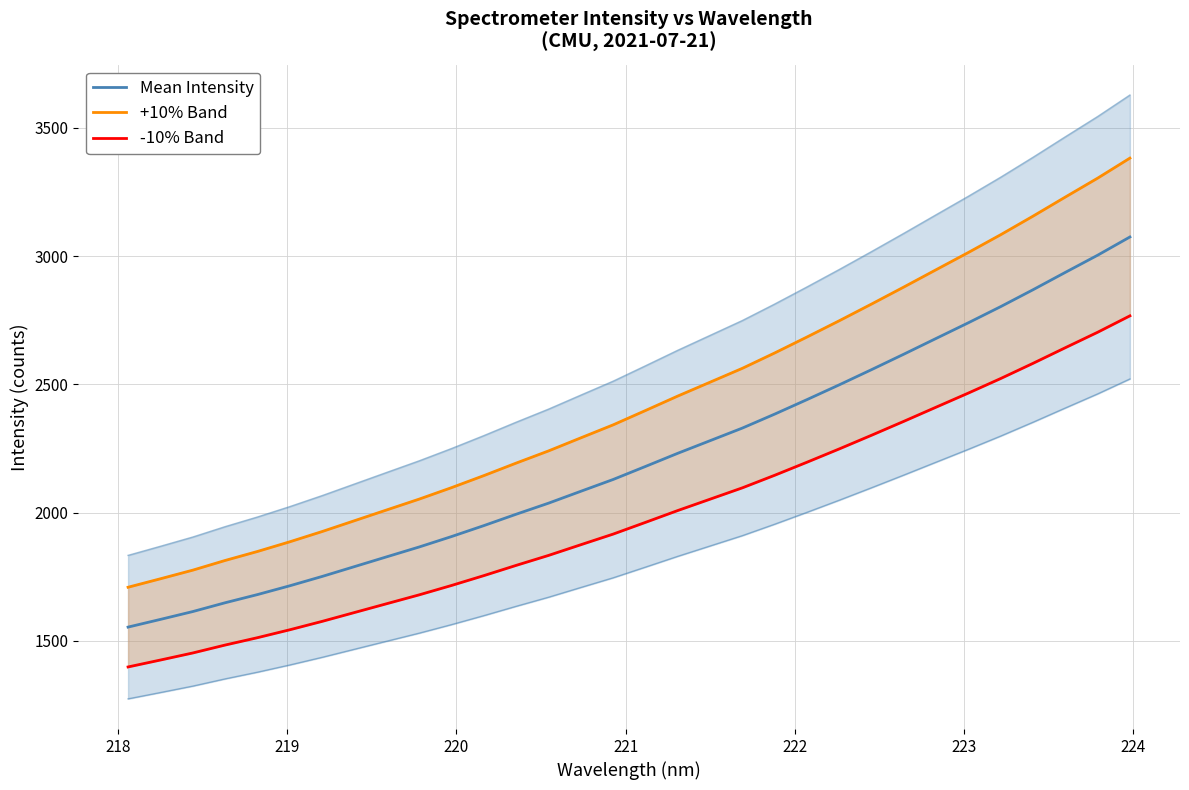

List the series in order of their overall mean, highest first.

+10% Band, Mean Intensity, -10% Band